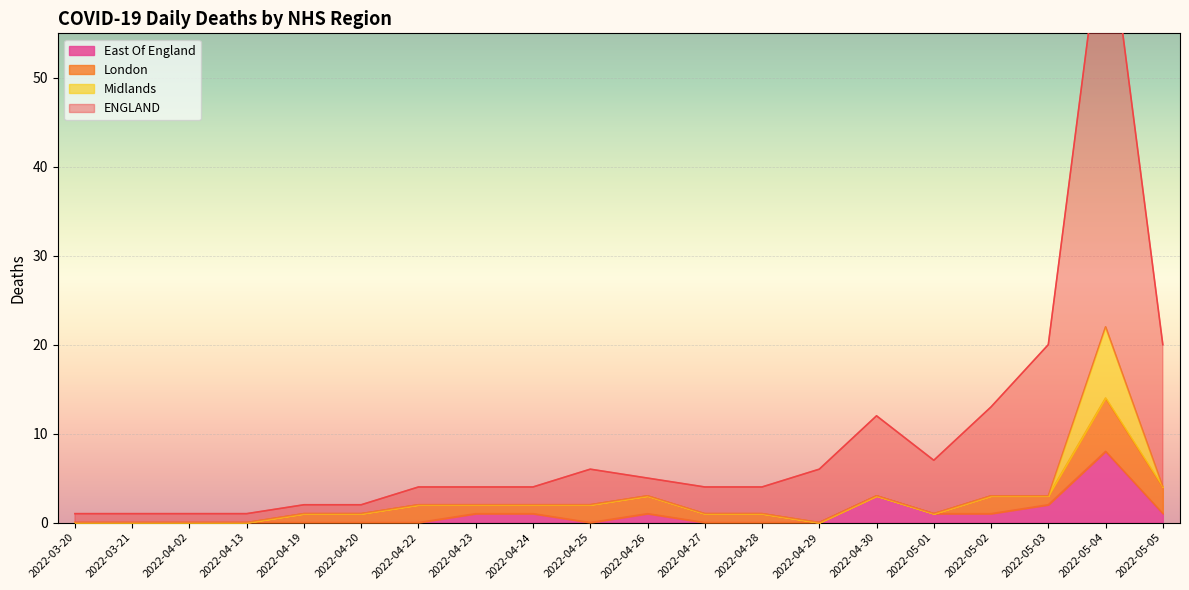

What is the highest value of the East Of England series?

8